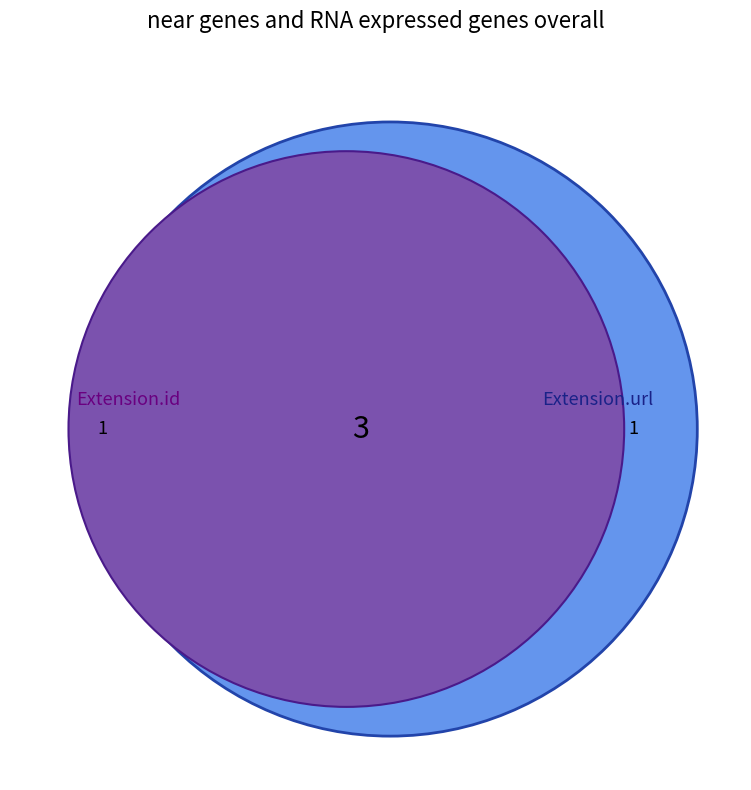

The Extension.value[x] slice represents 1% of the pie. True or false?

False